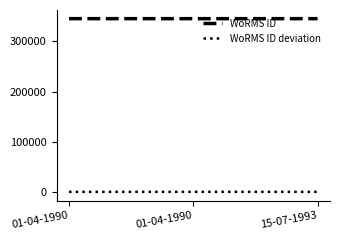

How many distinct data groups are displayed?

2